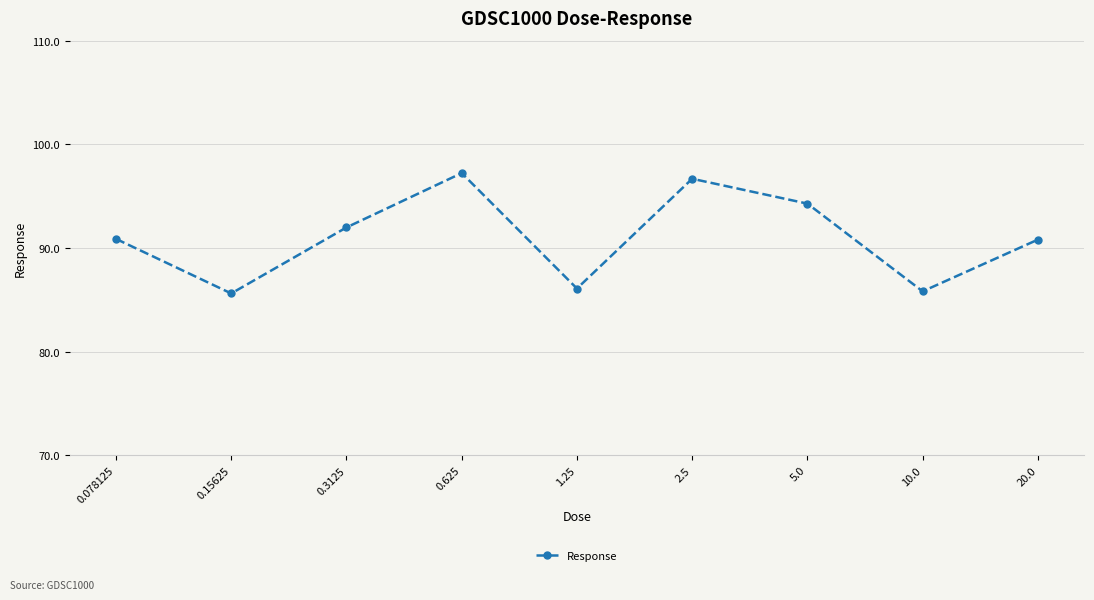

What is the minimum value shown in the chart?

85.6